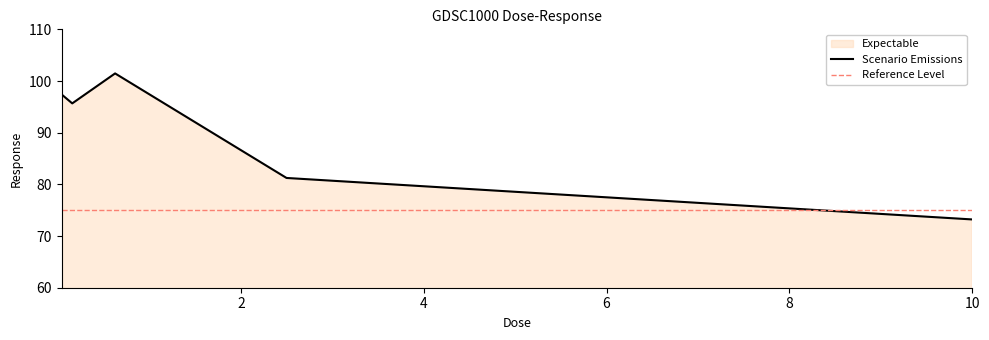

Which category has the highest value across all series?

0.625